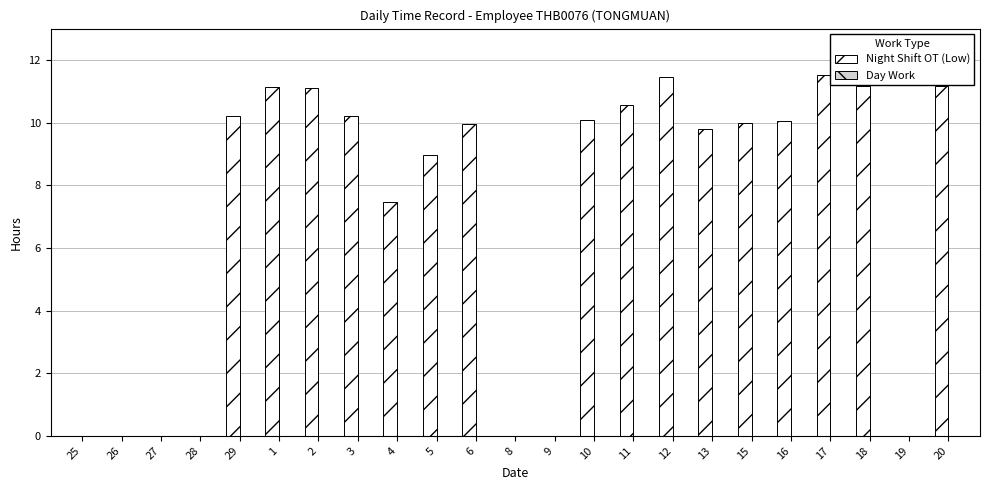

What is the maximum value shown in the chart?

11.5